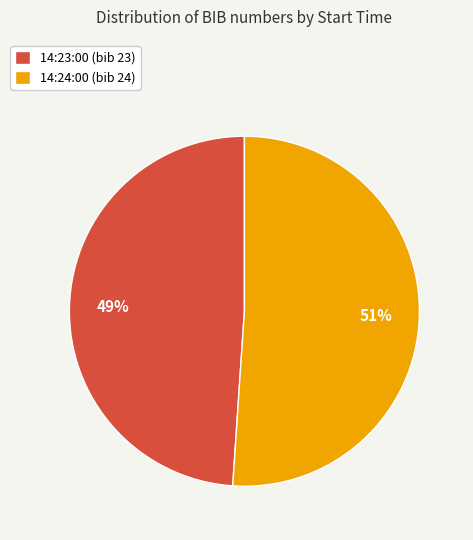

How many slices are in this pie chart?

2